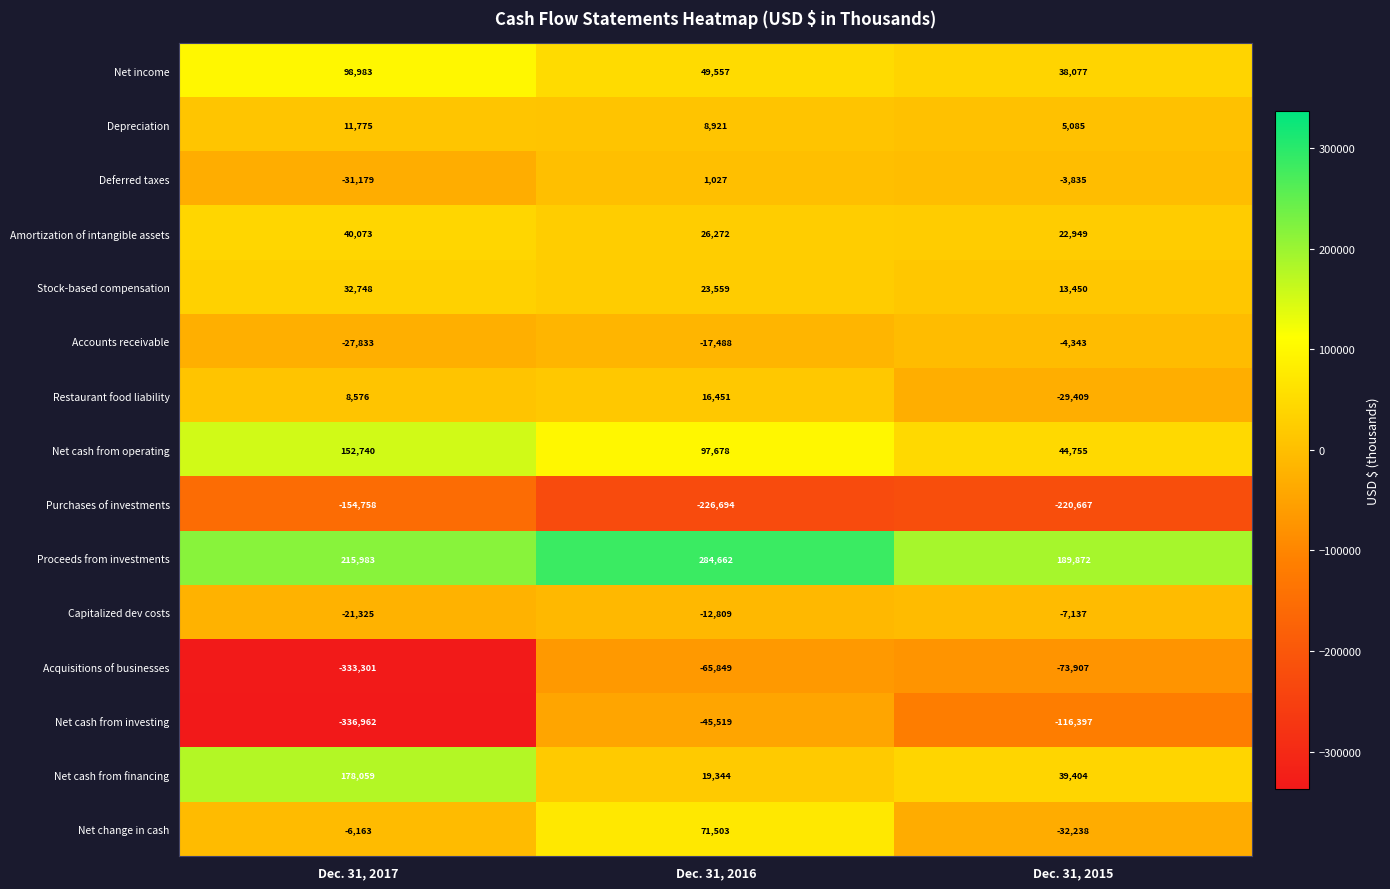

At Dec. 31, 2015, list the series in order from largest to smallest.

Proceeds from investments, Net cash from operating, Net cash from financing, Net income, Amortization of intangible assets, Stock-based compensation, Depreciation, Deferred taxes, Accounts receivable, Capitalized dev costs, Restaurant food liability, Net change in cash, Acquisitions of businesses, Net cash from investing, Purchases of investments